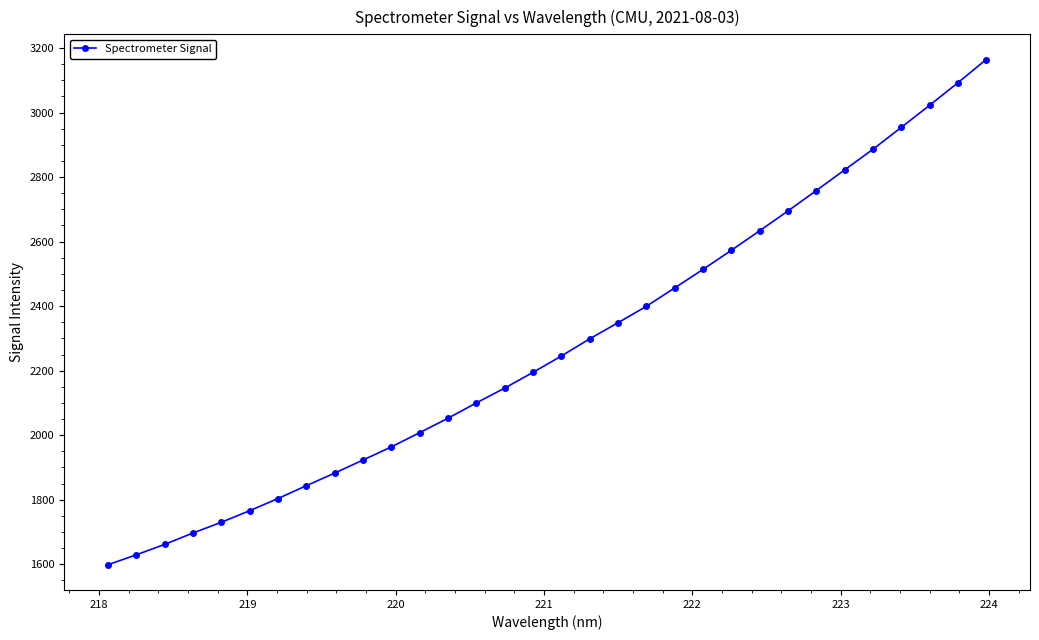

What is the average value?

2277.0